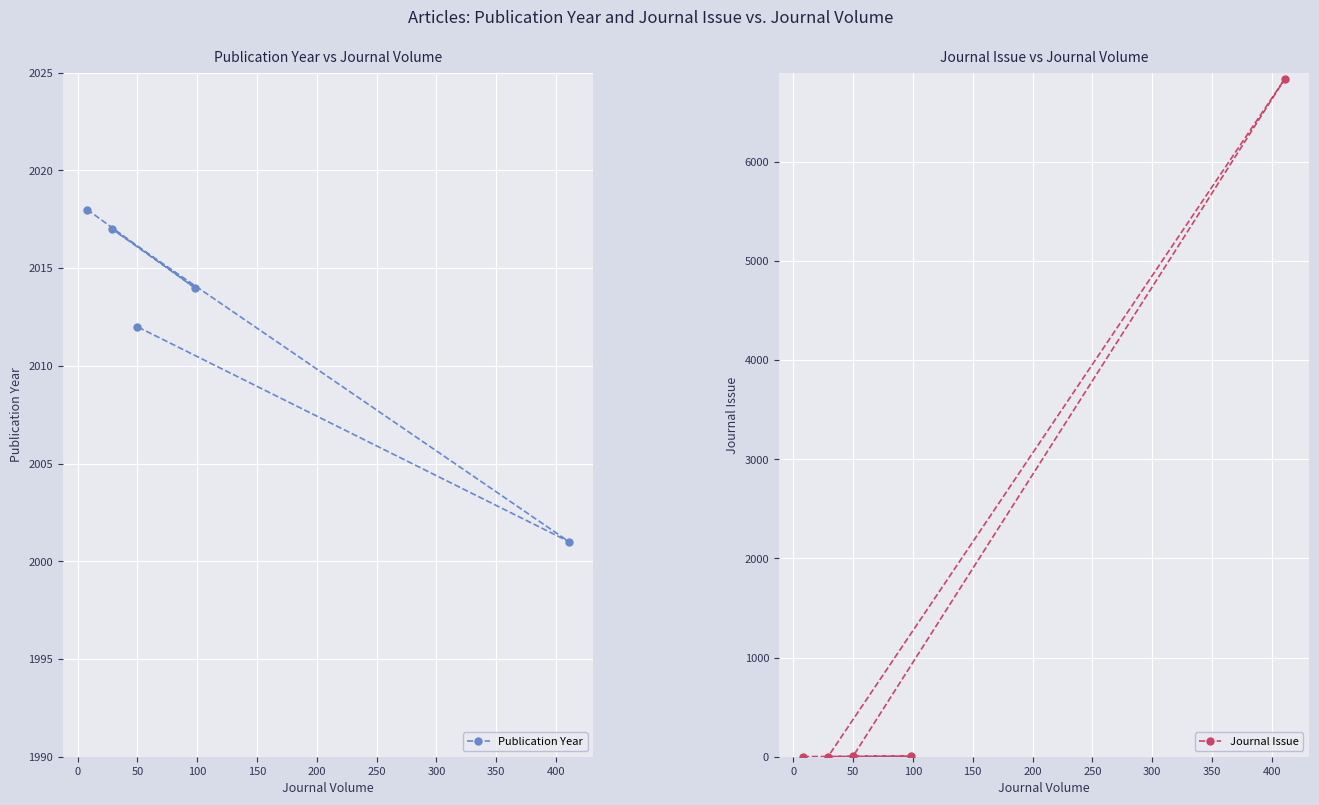

What is the value of the Publication Year point at the 4th from the left?

2014